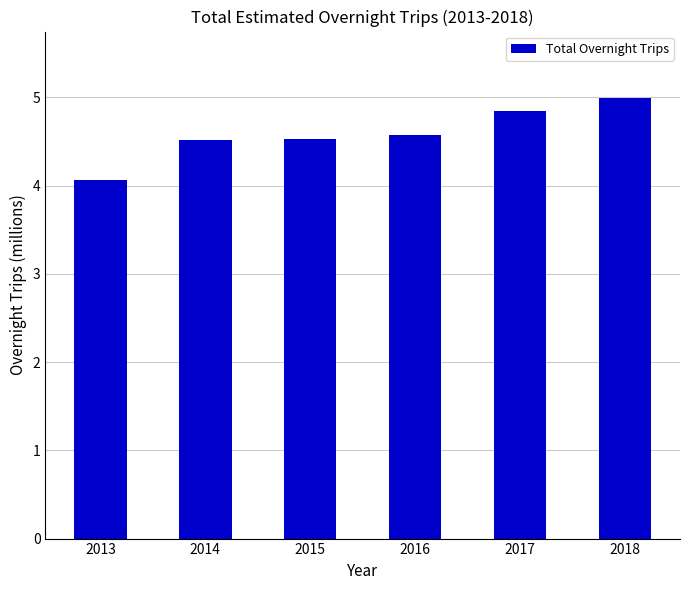

What is the minimum value shown in the chart?

4.1